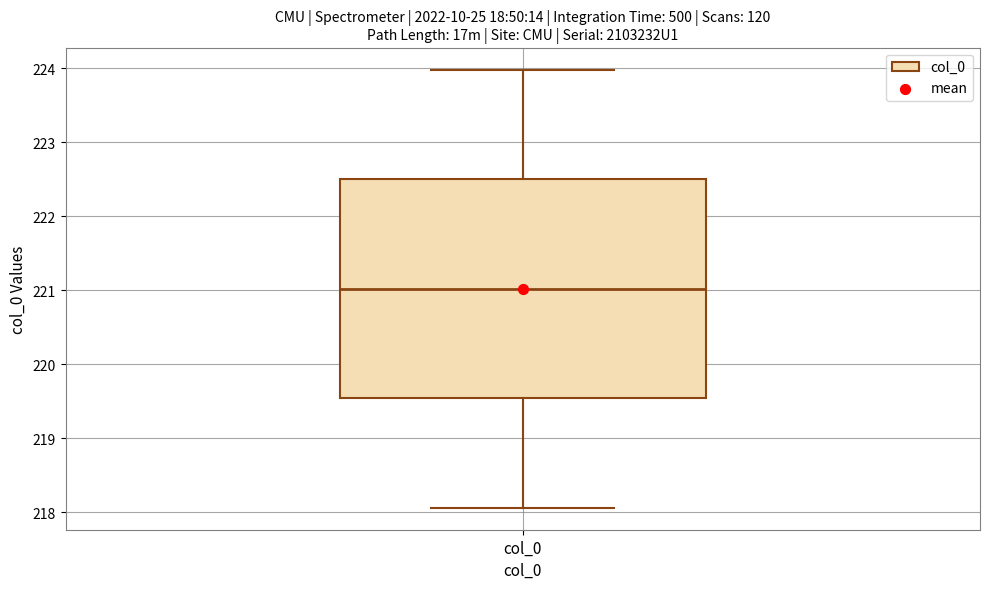

Transcribe this box plot: give where the median line is, the range the box spans, and where the two whiskers end, as read against the y-axis. The values are not printed on the chart, so give them approximately, as read against the axis.

median 221.0, box 219.5 to 222.5, whiskers 218.1 to 224.0